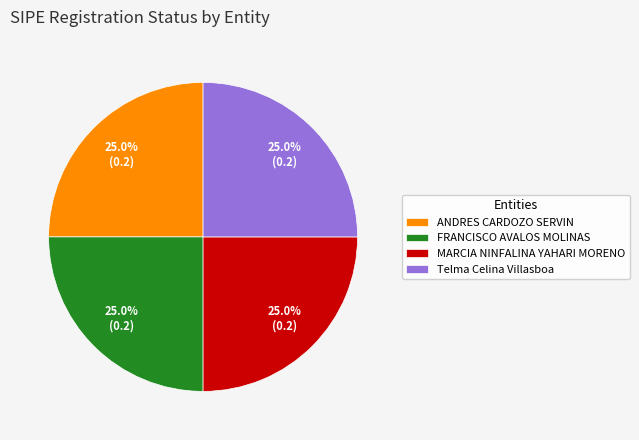

What percentage is NOT represented by ANDRES CARDOZO SERVIN?

75.0%